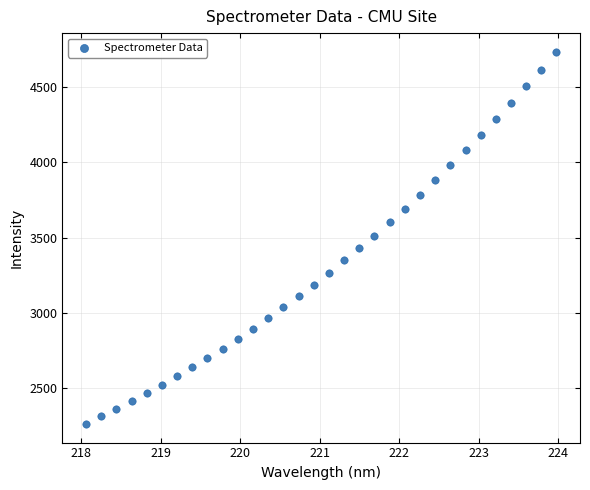

What is the range of X values (max minus min)?

5.9